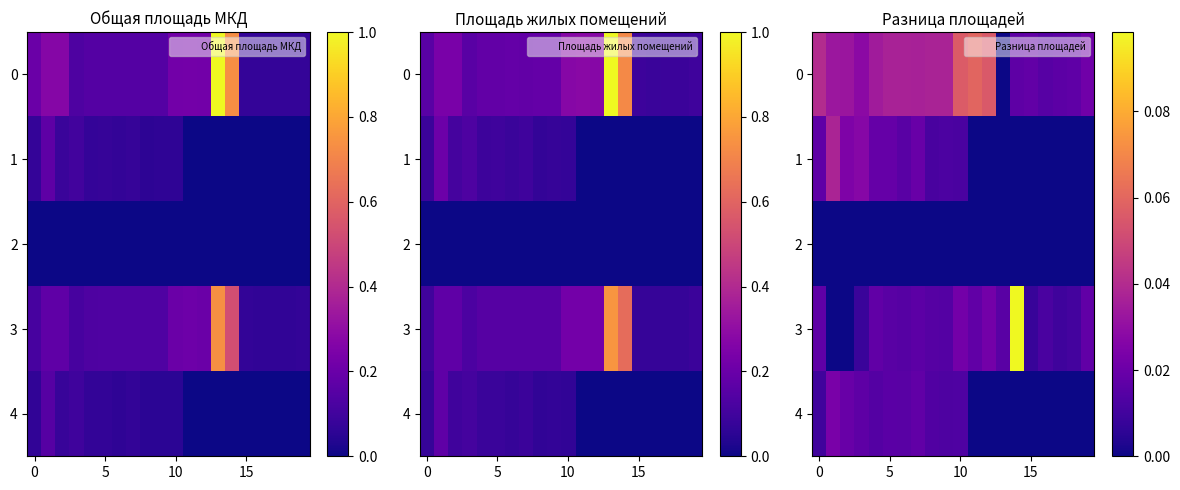

Is it true that row_4 equals 0.0 at 15?

False